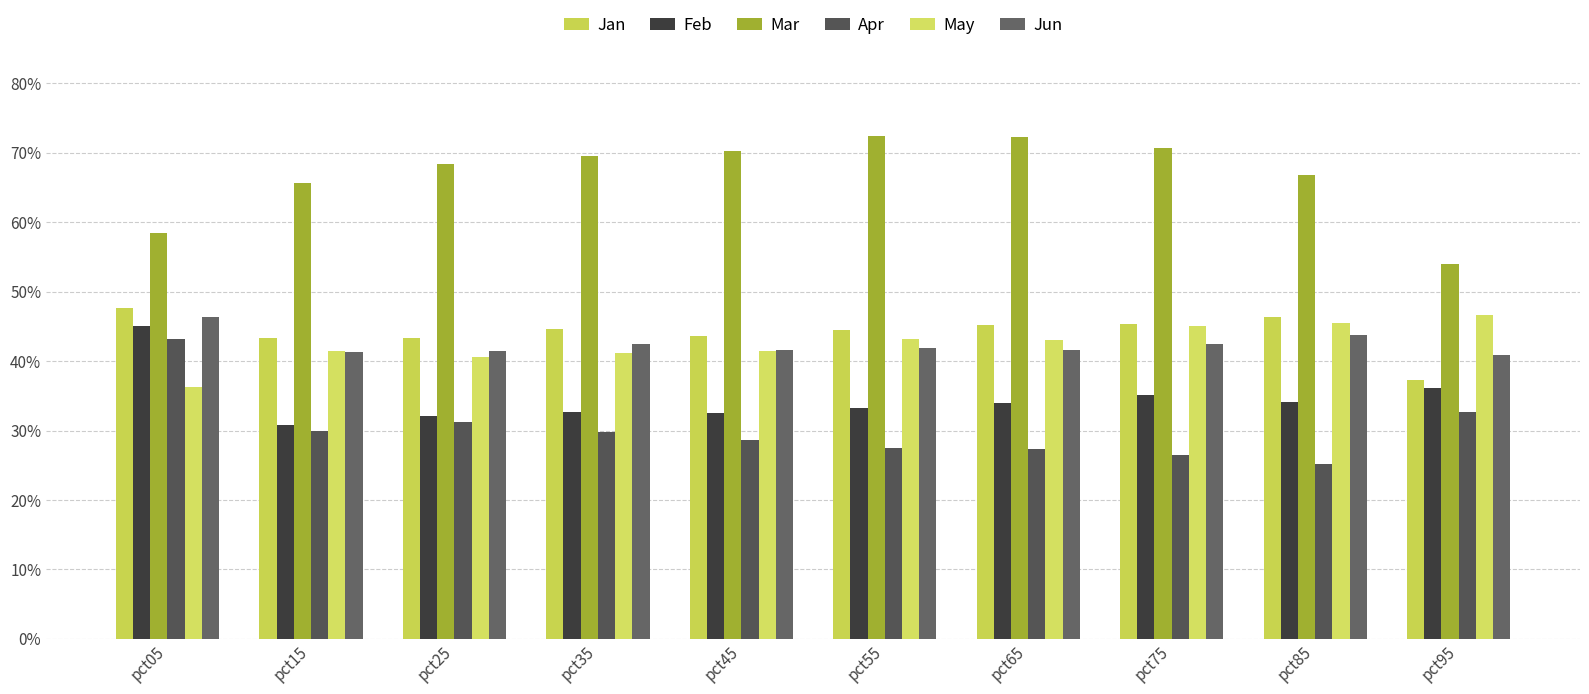

Are the bars grouped side by side (vs. stacked)?

Yes